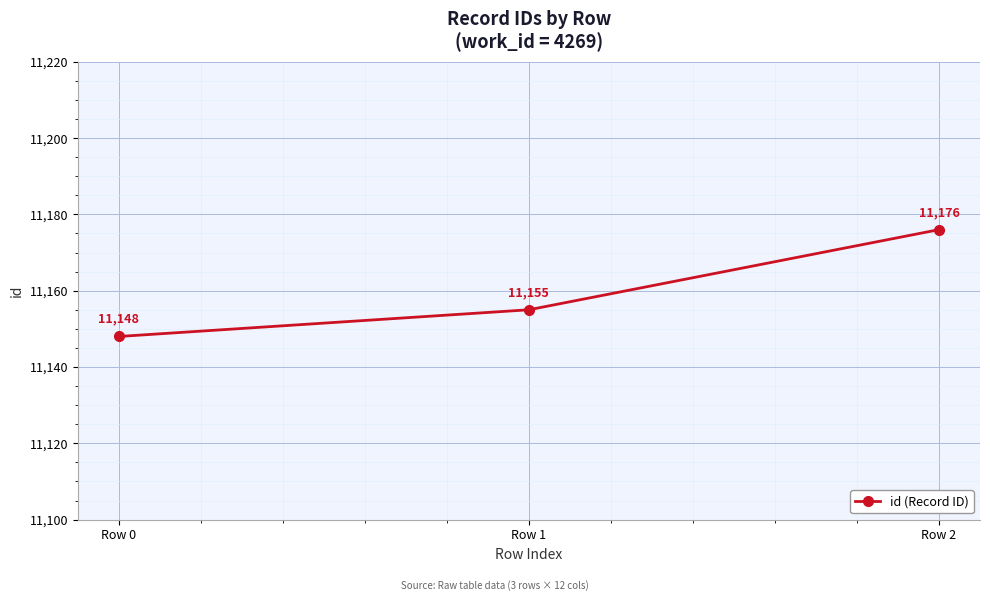

What is the change in value from Row 0 to Row 2?

+28